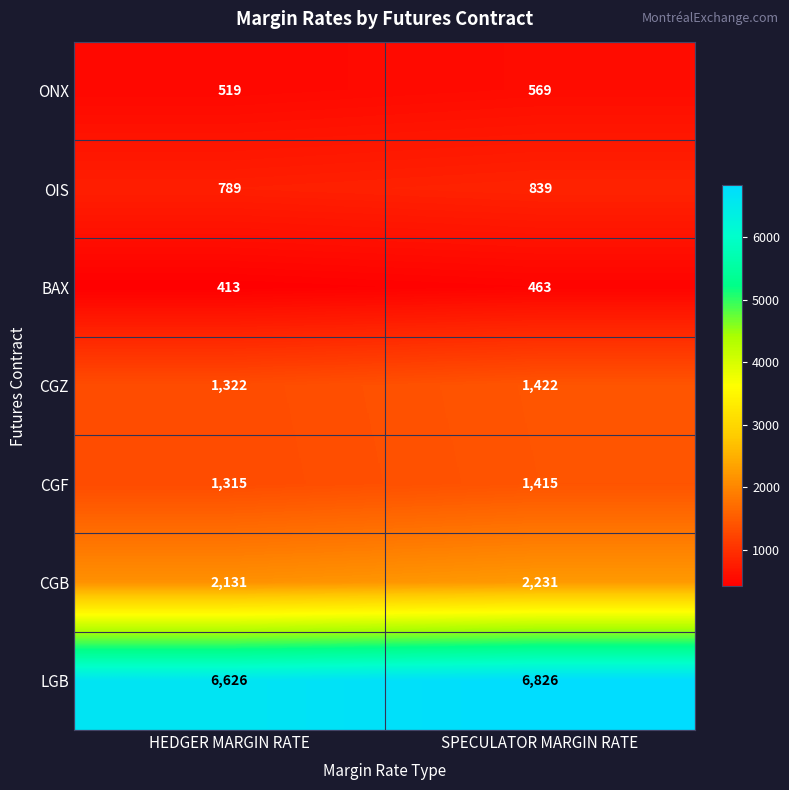

How many series are shown in this chart?

7